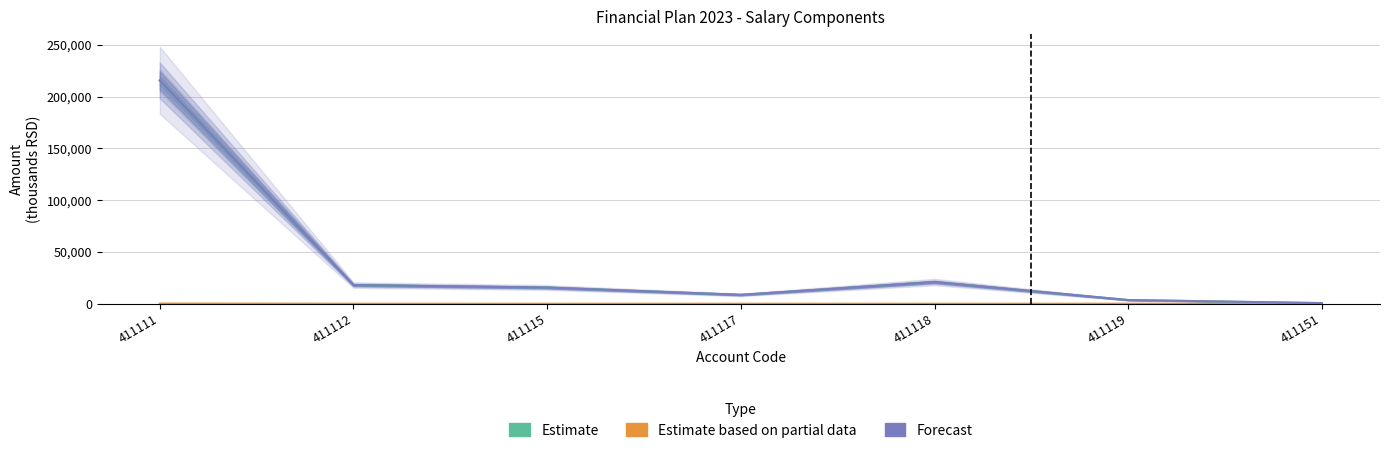

Which series has the largest range (max minus min)?

Forecast